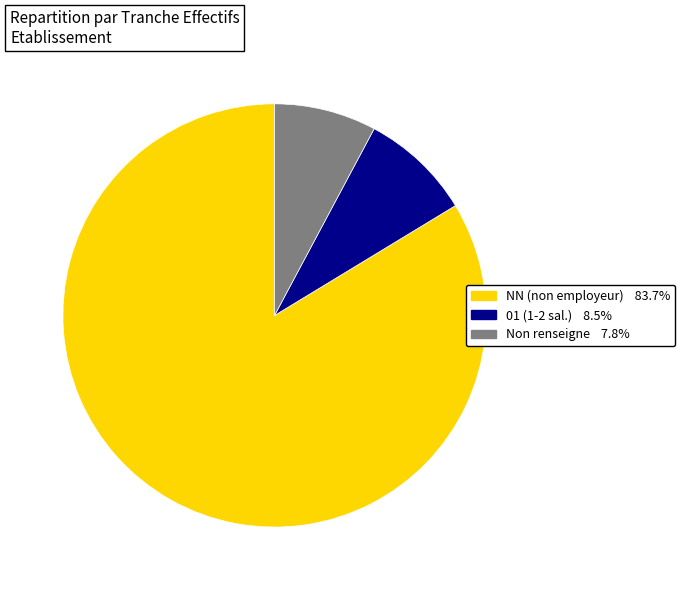

Is there any slice that represents more than half of the pie?

Yes